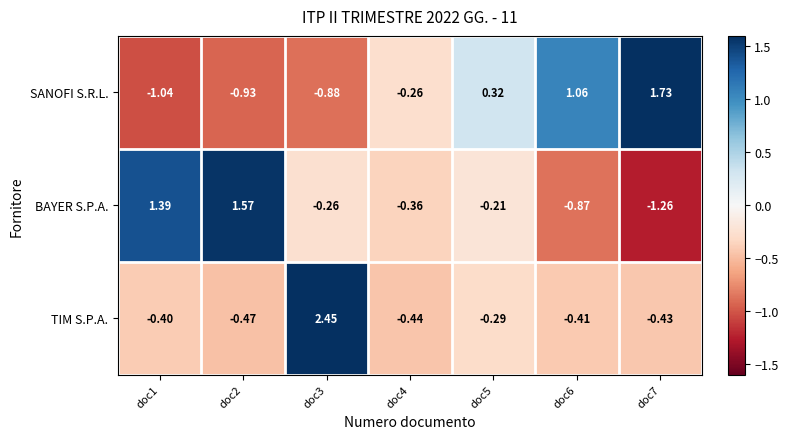

List the series in order of their peak value, lowest first.

BAYER S.P.A., SANOFI S.R.L., TIM S.P.A.